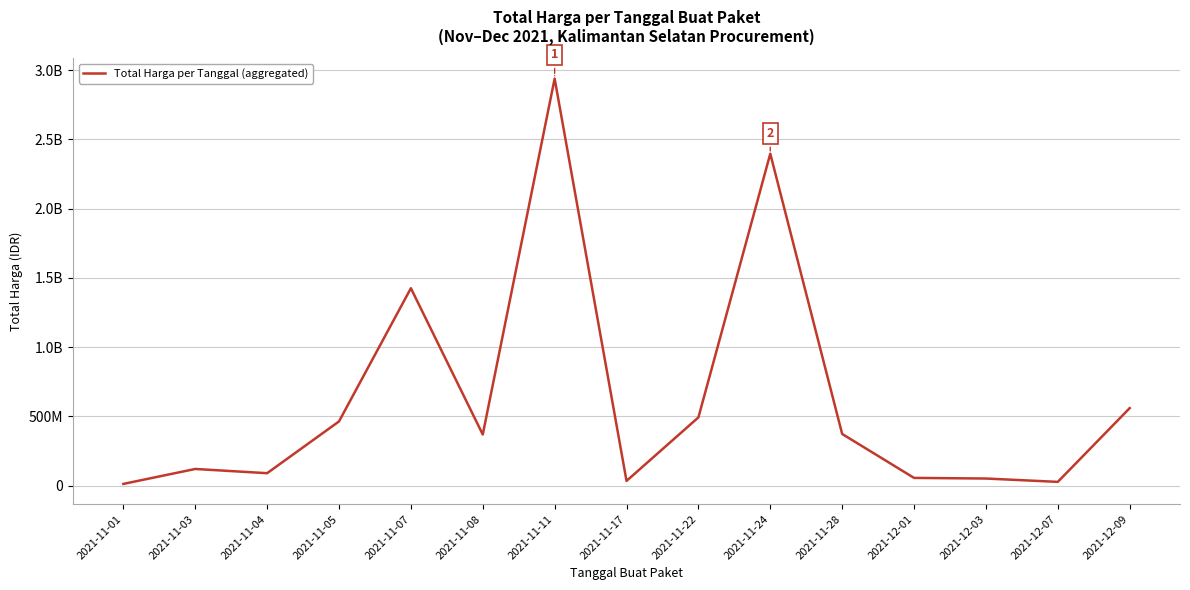

List the labels in order of value, smallest first.

2021-11-01, 2021-12-07, 2021-11-17, 2021-12-03, 2021-12-01, 2021-11-04, 2021-11-03, 2021-11-08, 2021-11-28, 2021-11-05, 2021-11-22, 2021-12-09, 2021-11-07, 2021-11-24, 2021-11-11